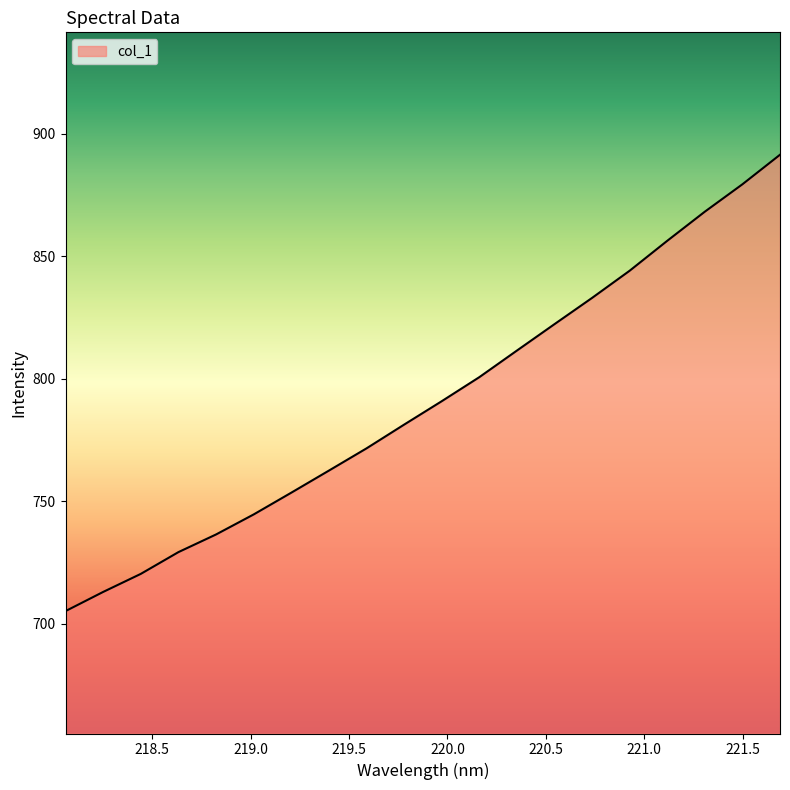

What is the maximum value shown in the chart?

891.5